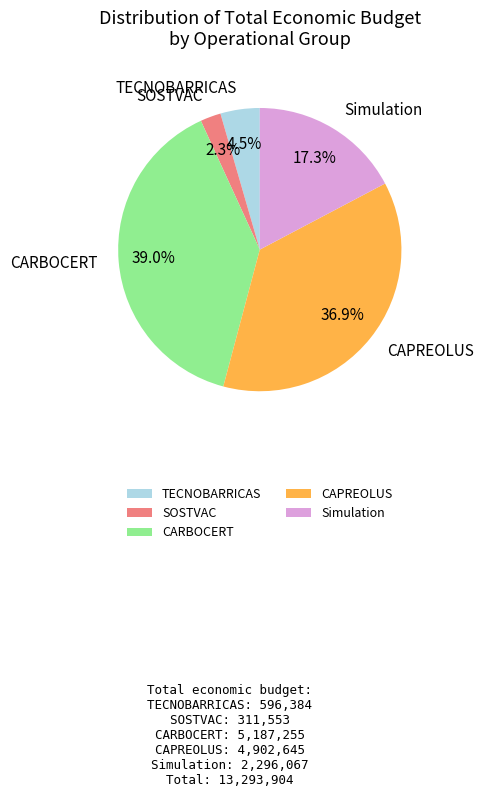

Does Simulation represent more than half of the total?

No